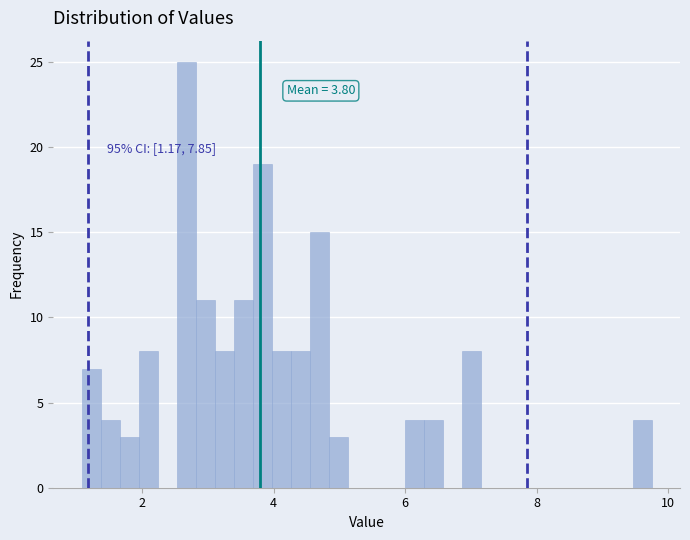

Around what value on the x-axis is the tallest bar? Give the approximate position of its centre, as read against the axis.

2.6